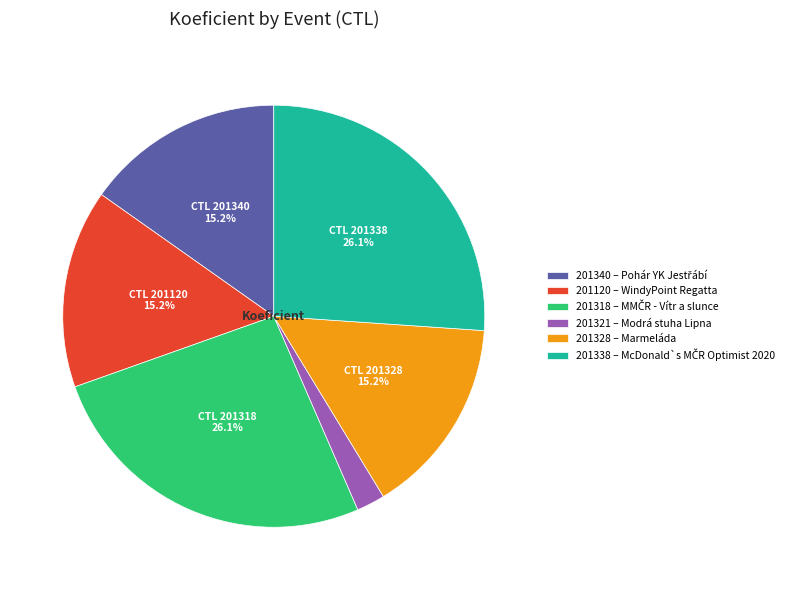

What percentage is NOT represented by 201328 – Marmeláda?

84.8%